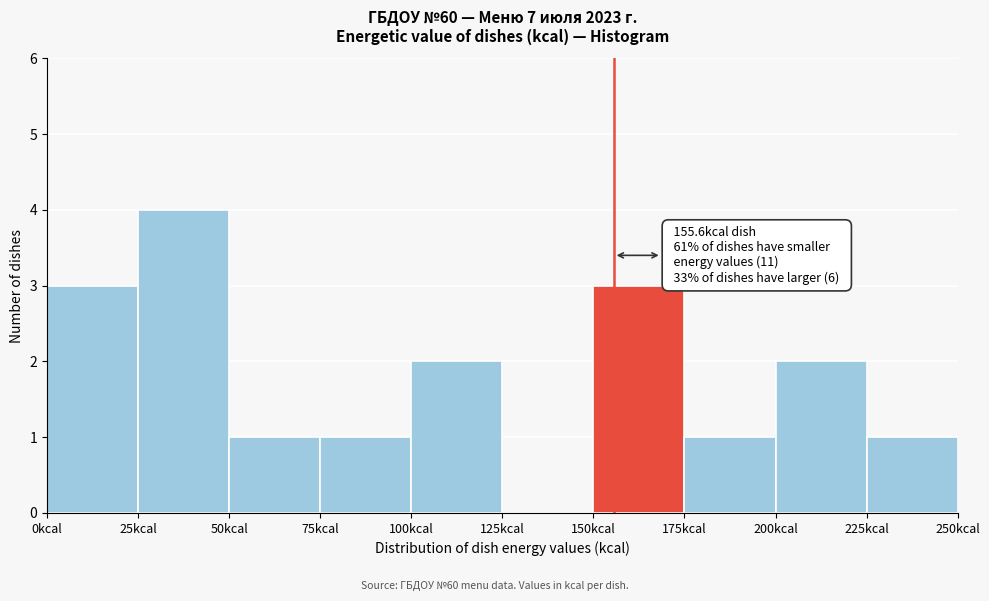

Which range on the x-axis has the tallest bar?

25 to 50